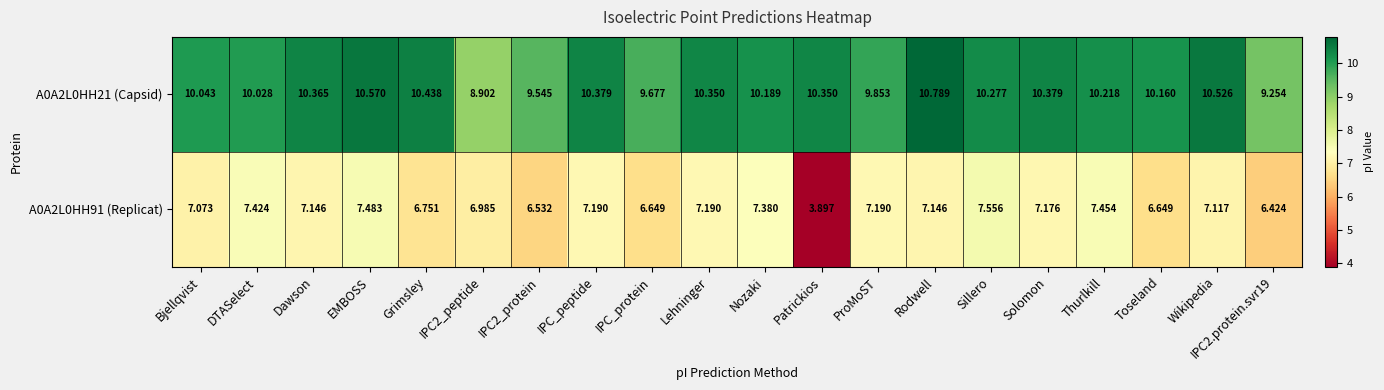

Which series changed the most between IPC_protein and Rodwell?

A0A2L0HH21 (Capsid)